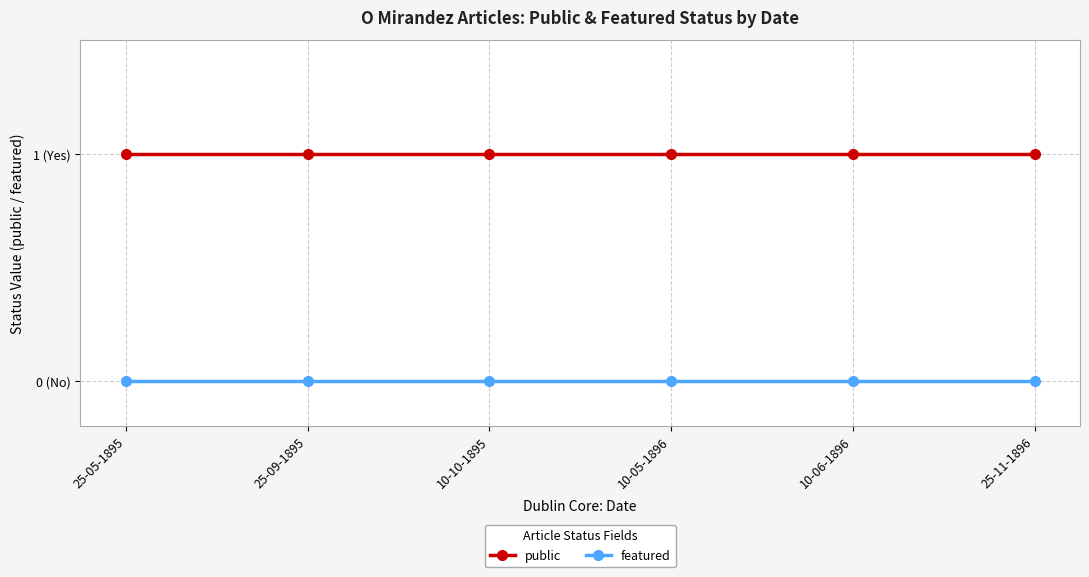

Is this an area chart (filled region under the line)?

No